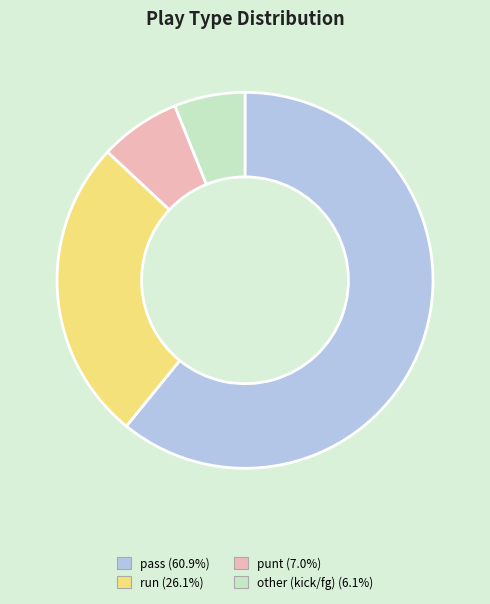

Combined, do run and punt account for over 50%?

No